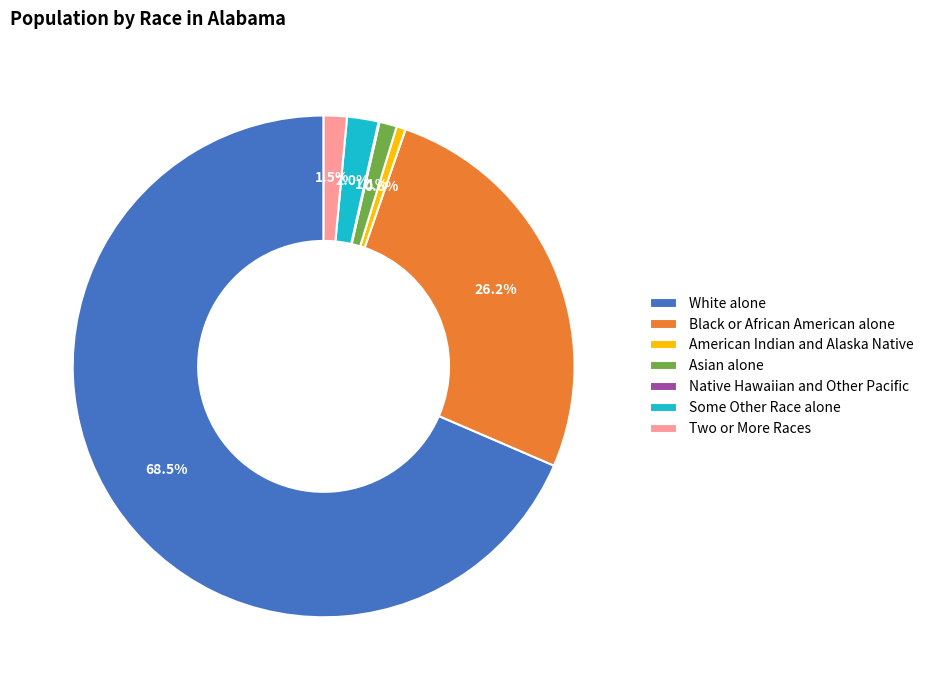

The Black or African American alone slice represents 12% of the pie. True or false?

False